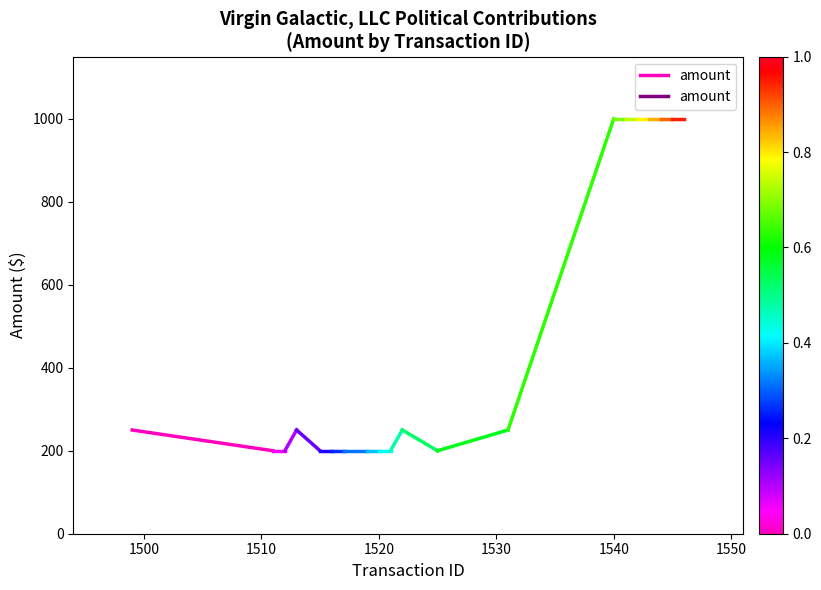

What is the minimum value shown in the chart?

200